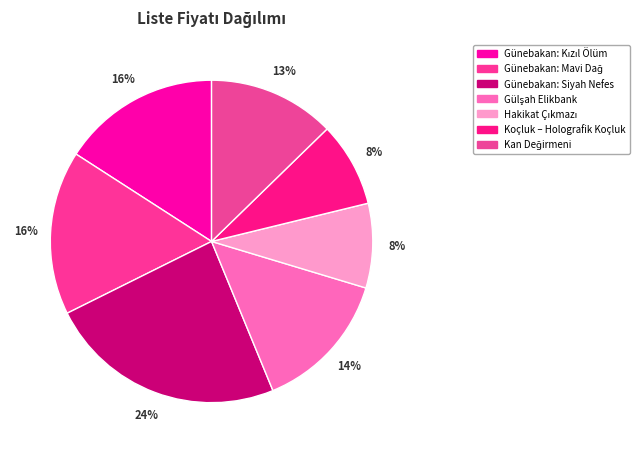

To the nearest percent, what is the combined percentage of Günebakan: Kızıl Ölüm and Gülşah Elikbank?

30%